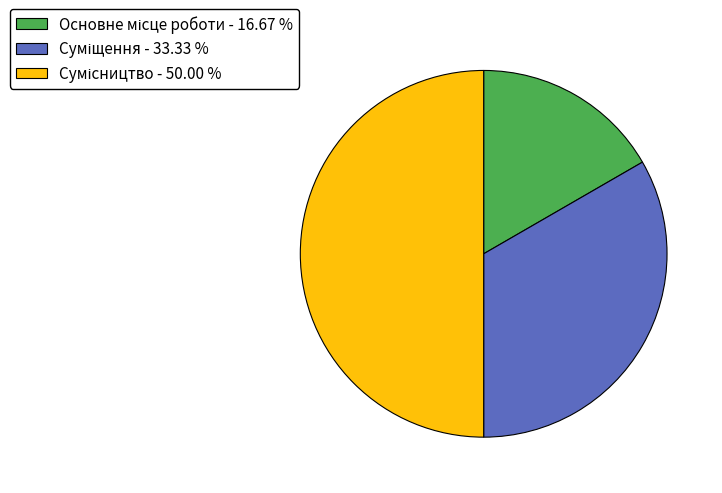

What is the smallest slice in the pie chart?

Основне місце роботи